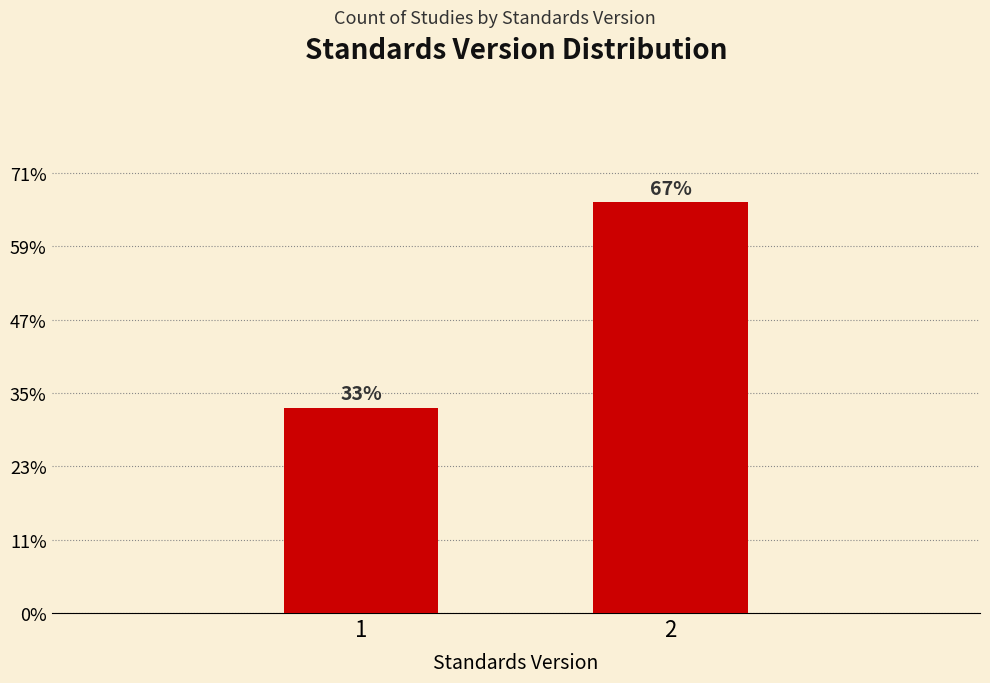

Does the chart contain any negative values?

No